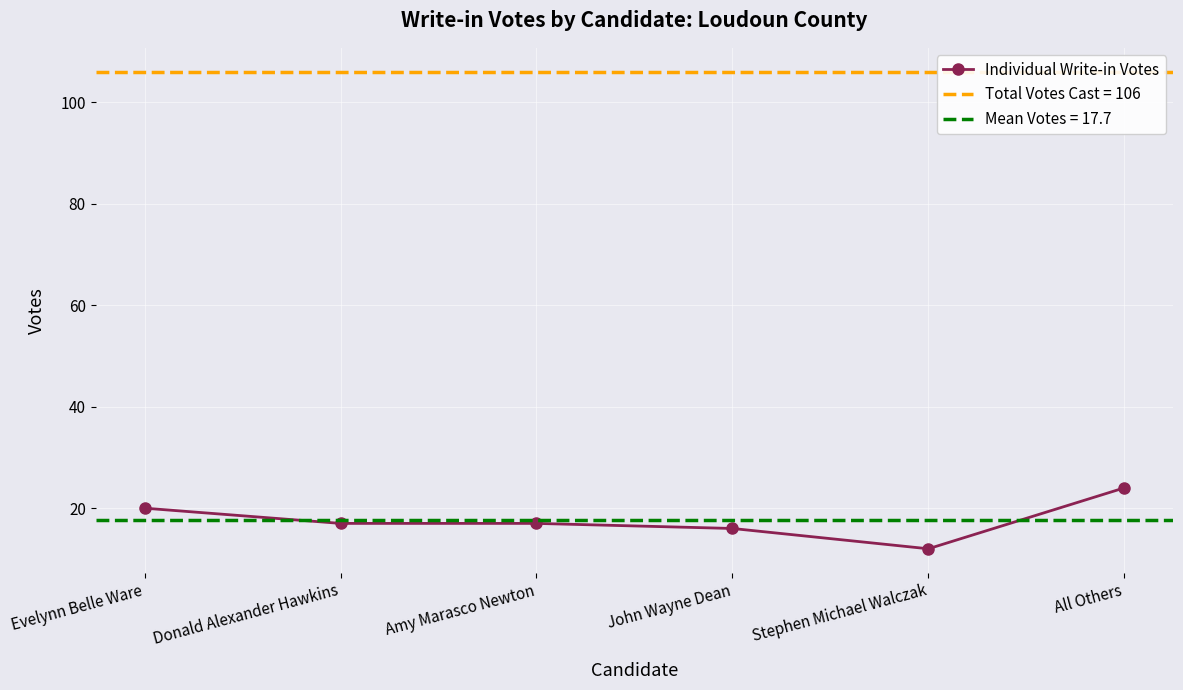

List the labels in order of value, smallest first.

Stephen Michael Walczak, John Wayne Dean, Donald Alexander Hawkins, Amy Marasco Newton, Evelynn Belle Ware, All Others